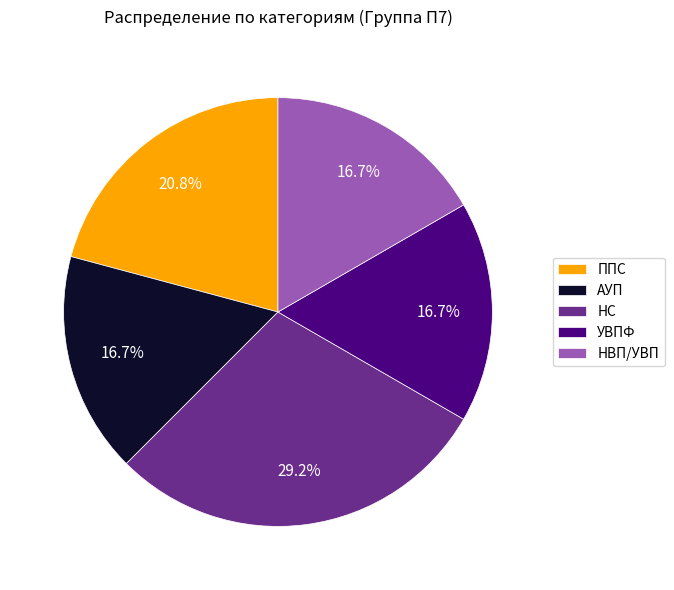

True or false: УВПФ accounts for 6% of the total.

False